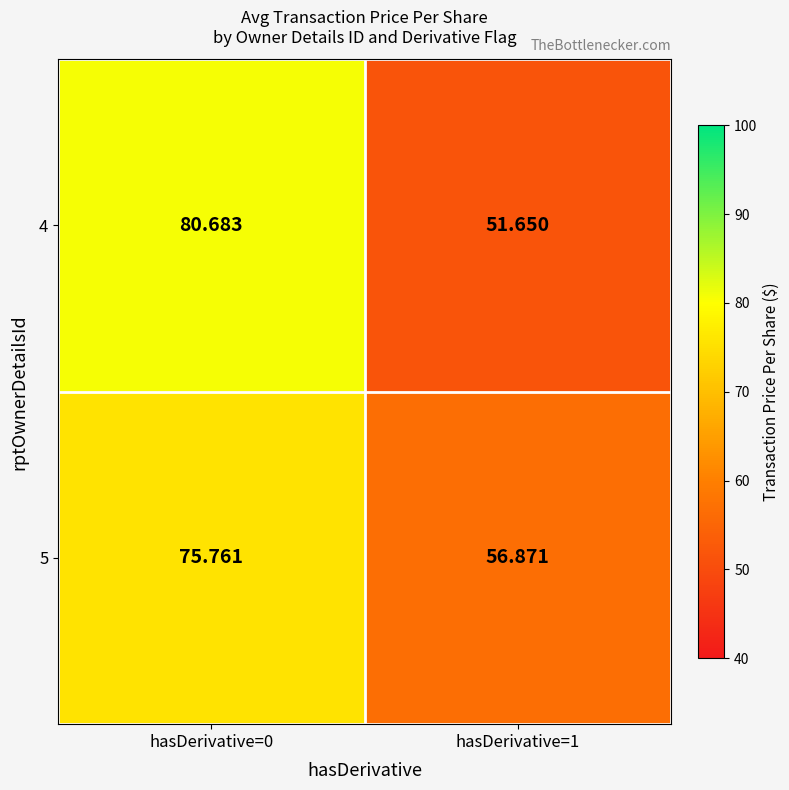

What is the total value across all series at hasDerivative=1?

108.5